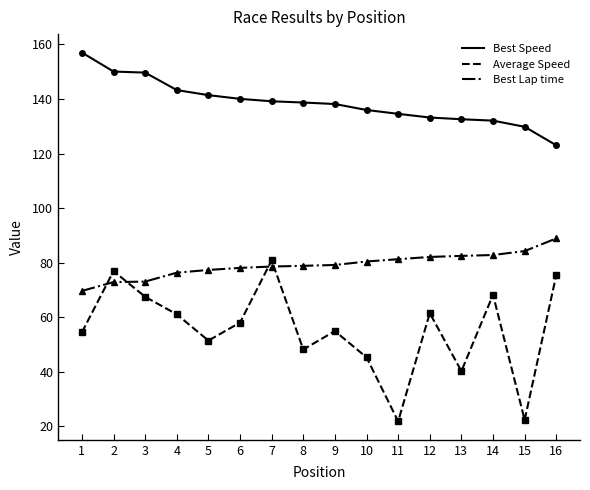

True or false: Best Speed and Best Lap time intersect in this chart.

False